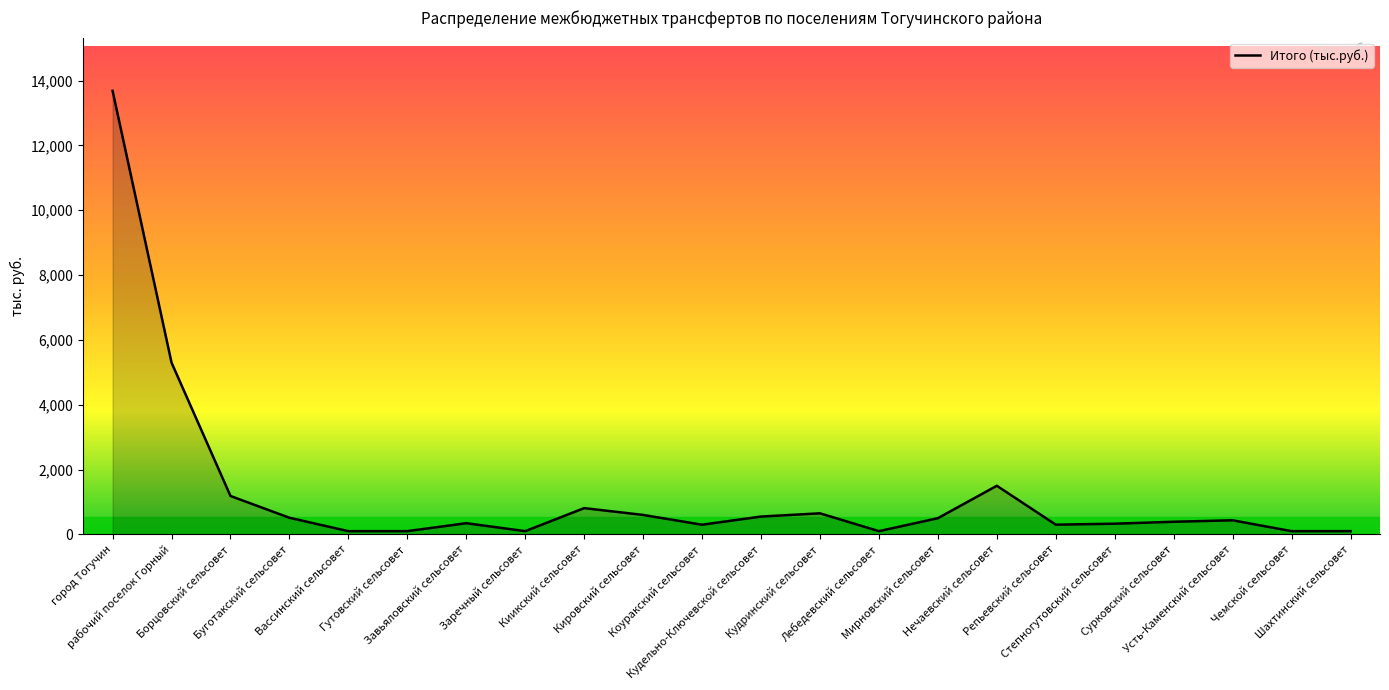

What is the difference between the second highest and minimum values?

5200.0